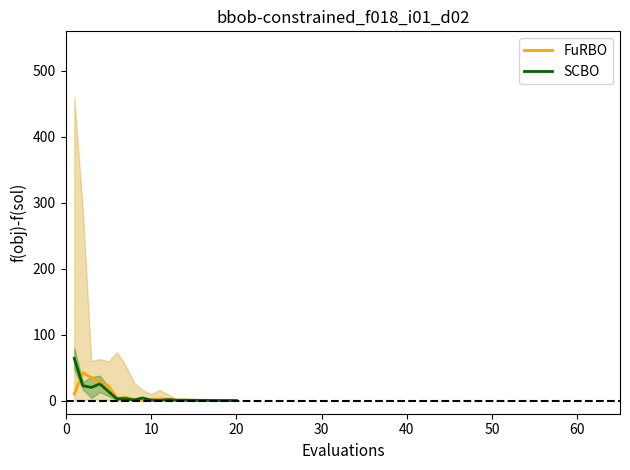

What is the highest value of the FuRBO series?

42.3